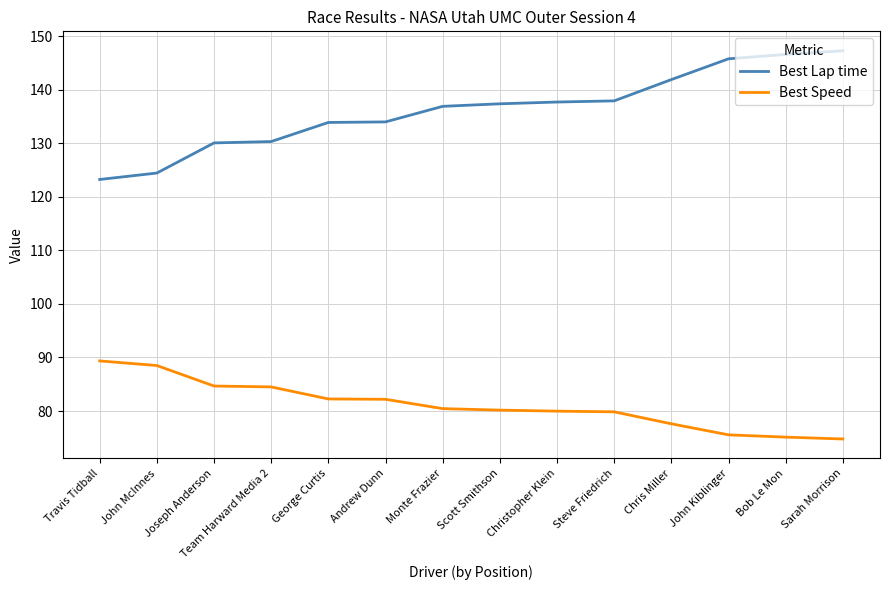

True or false: Best Lap time and Best Speed cross at least once.

False